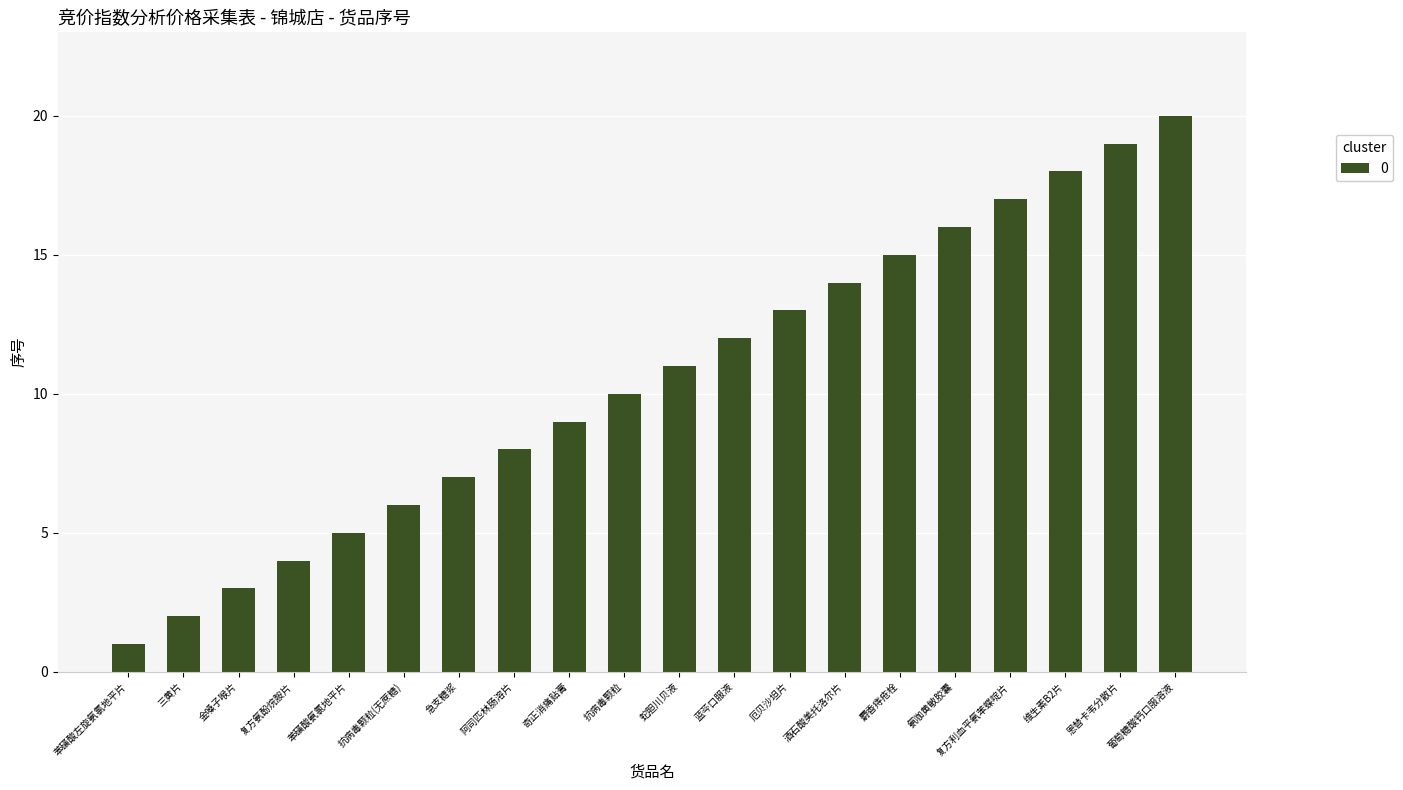

Are the bars grouped side by side (vs. stacked)?

No